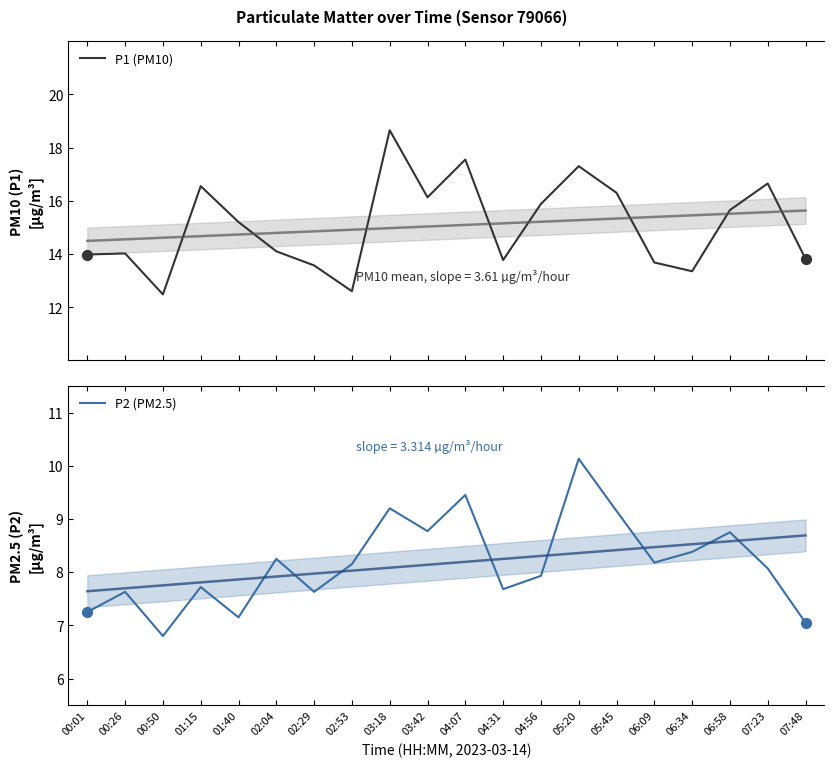

Which series has the widest spread of Y values?

P1 (PM10)